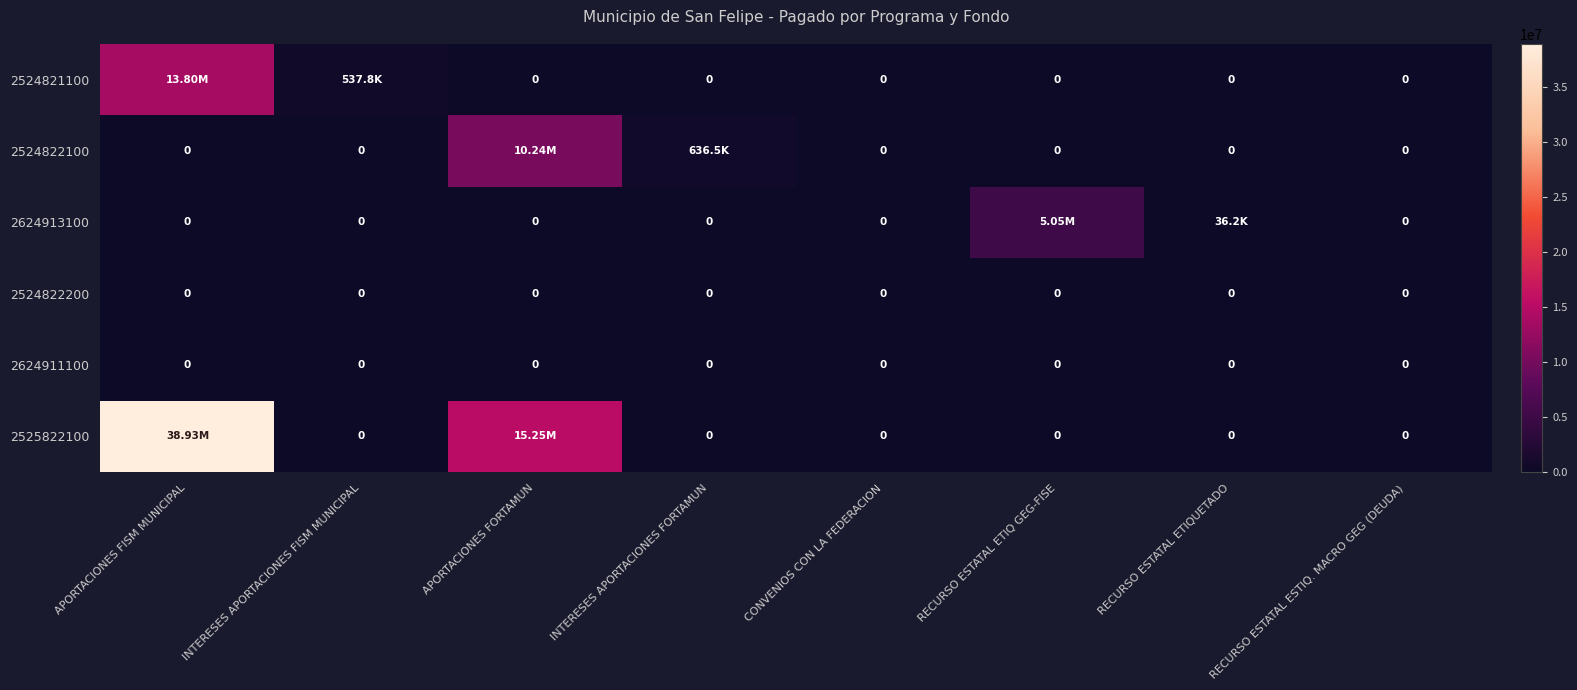

What is the sum of the 2525822100 values at CONVENIOS CON LA FEDERACION and APORTACIONES FISM MUNICIPAL?

38929085.0